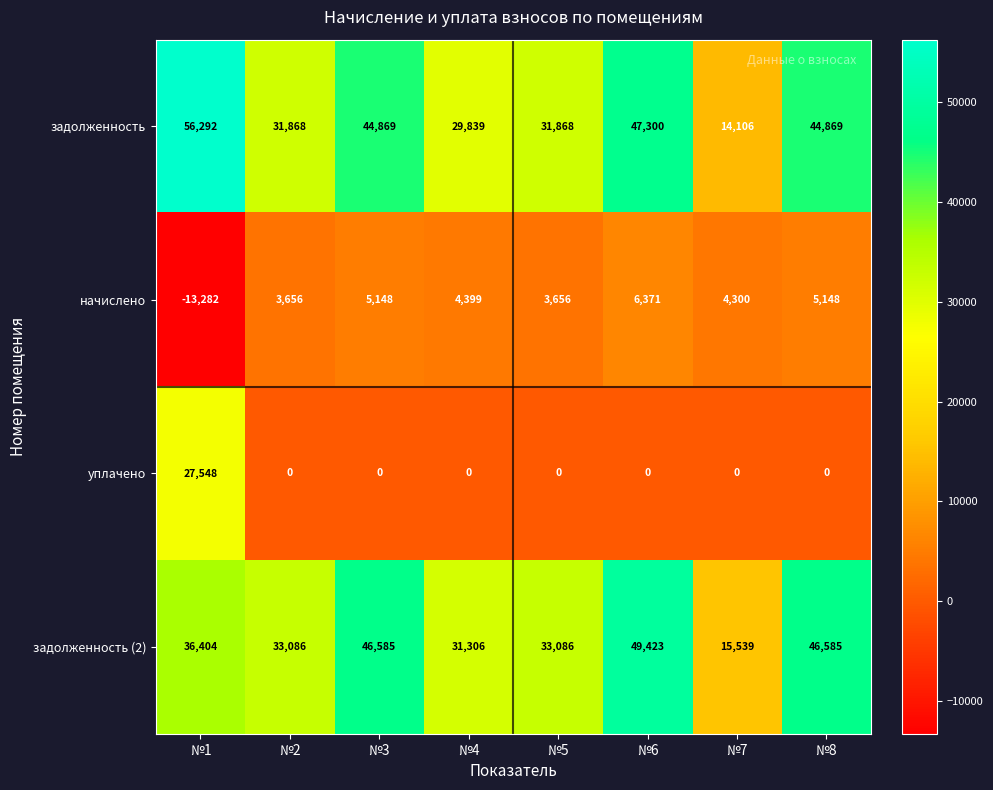

Where does the начислено series first go above 4399?

№3